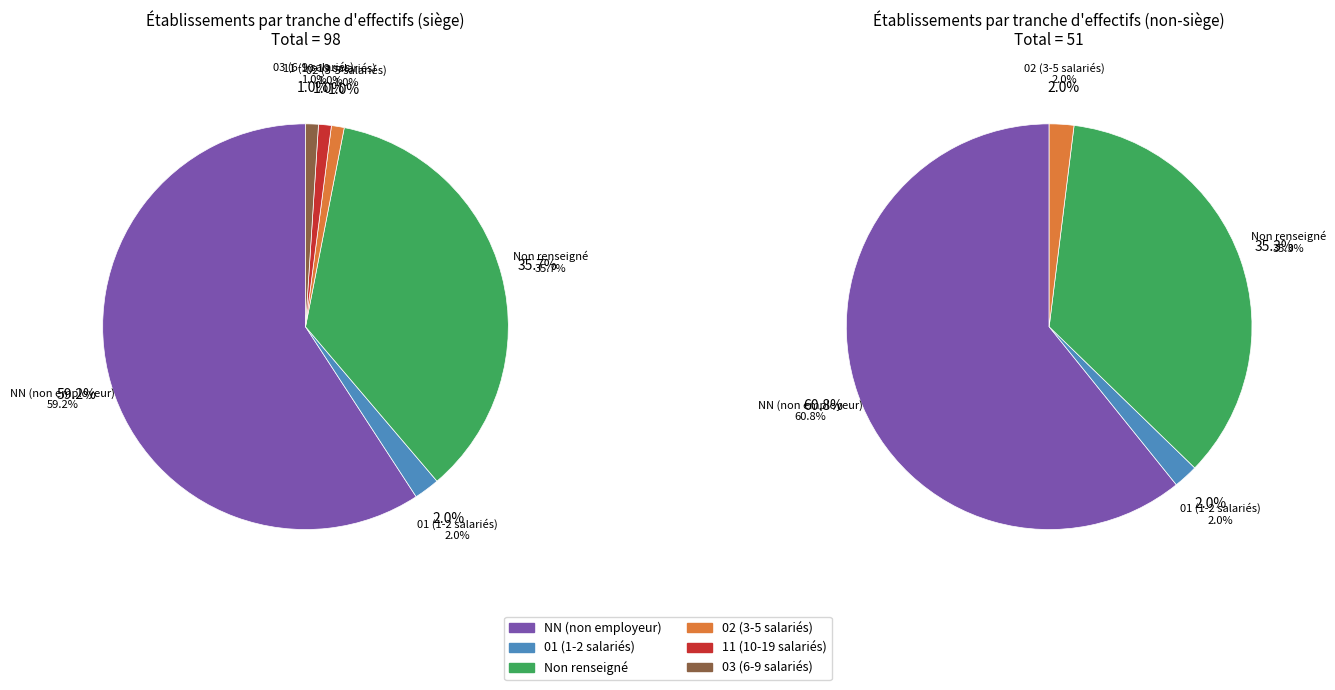

Does 03 represent more than half of the total?

No